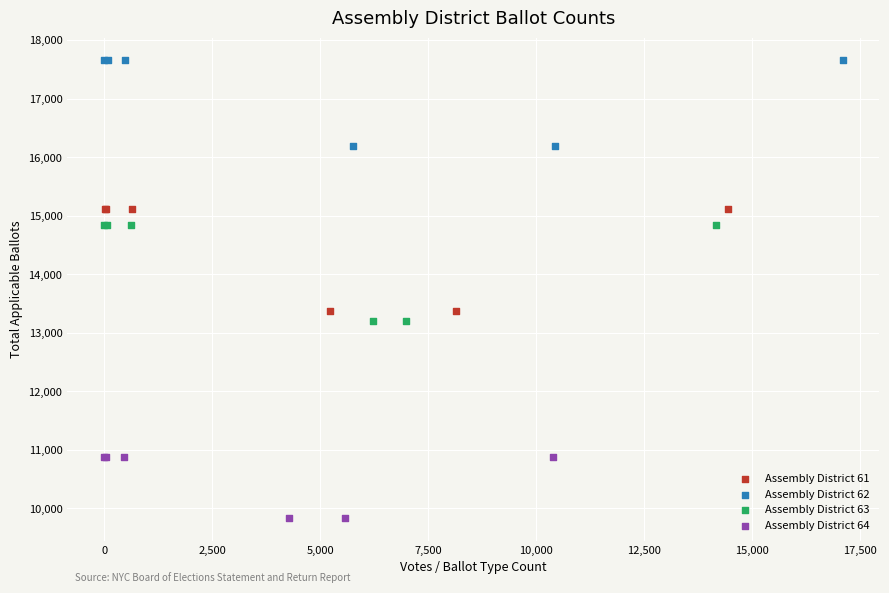

Which series contains the lowest Y value?

Assembly District 64